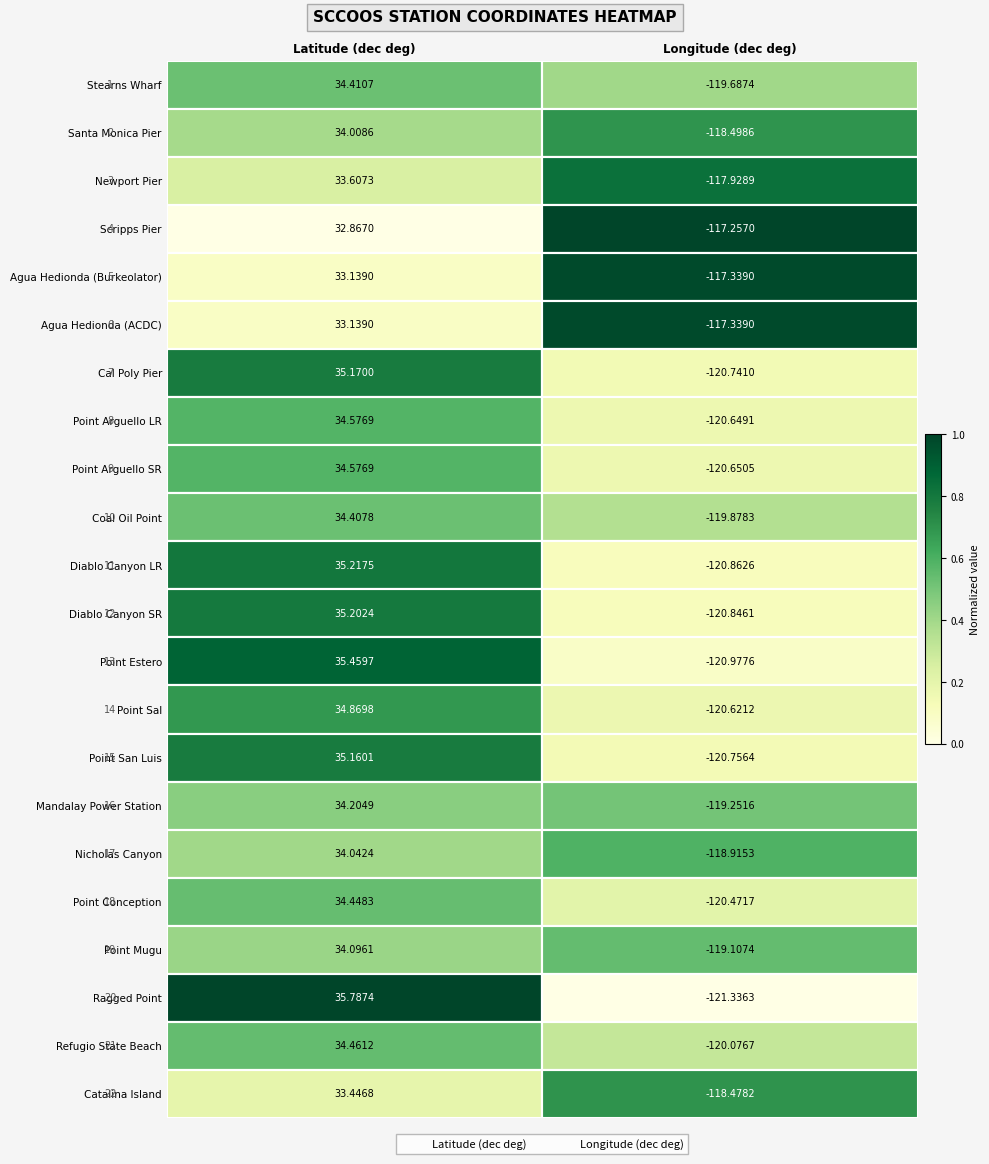

What are all the series names shown in the legend?

Latitude (dec deg), Longitude (dec deg)